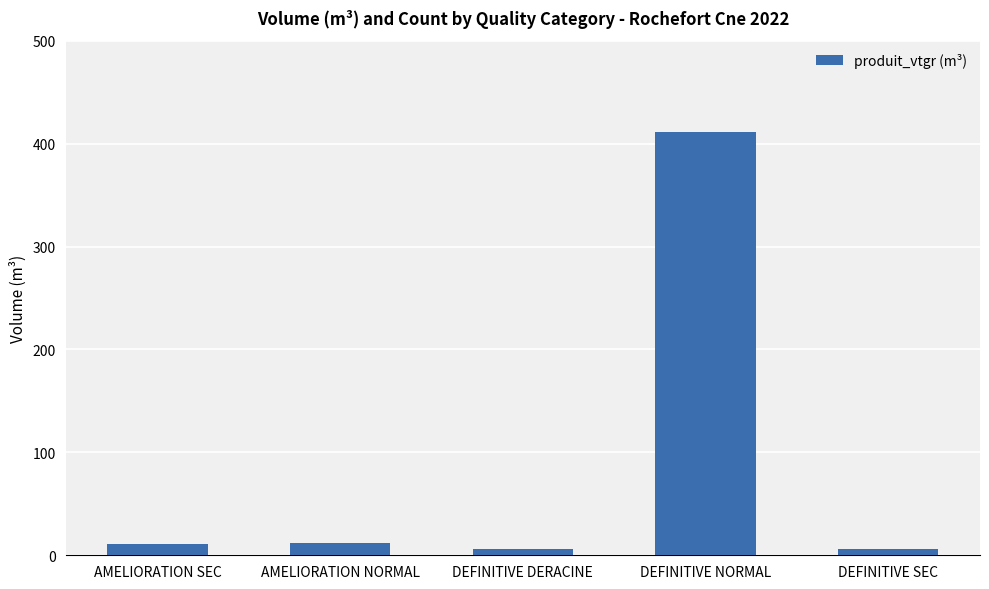

Between DEFINITIVE DERACINE and DEFINITIVE NORMAL, which is larger?

DEFINITIVE NORMAL